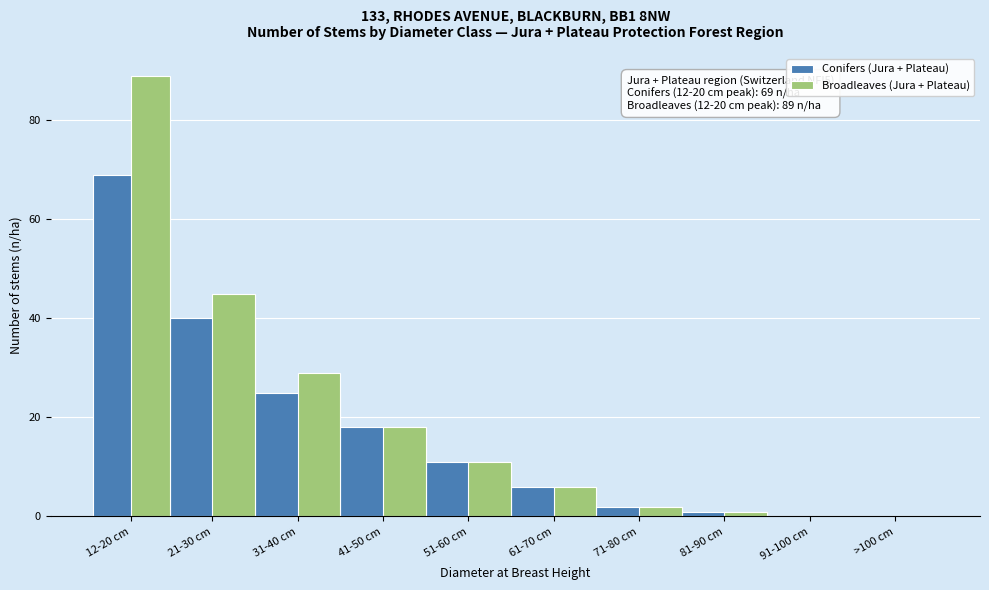

Where is Conifers (Jura + Plateau) nearest to the value 34?

21-30 cm